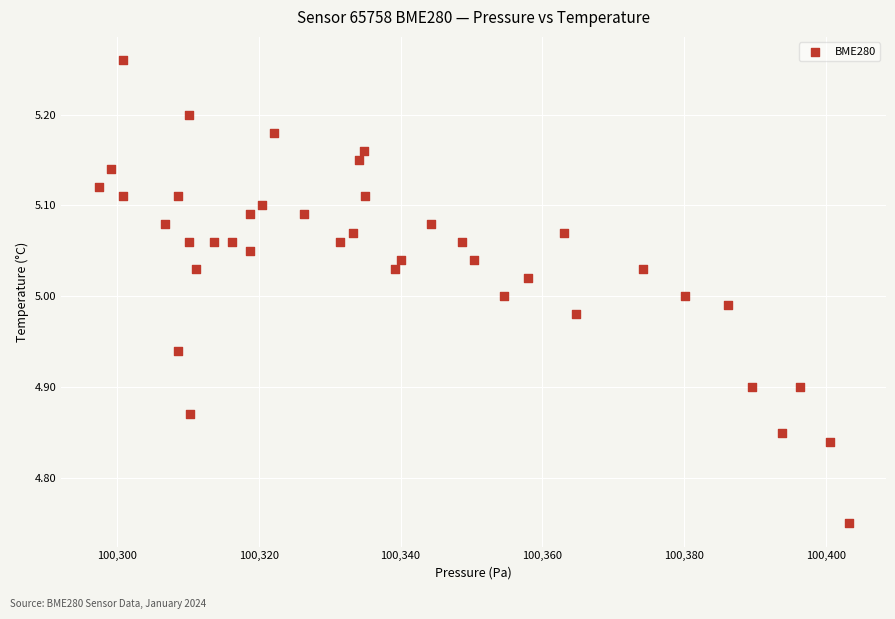

What is the range of X values (max minus min)?

105.8